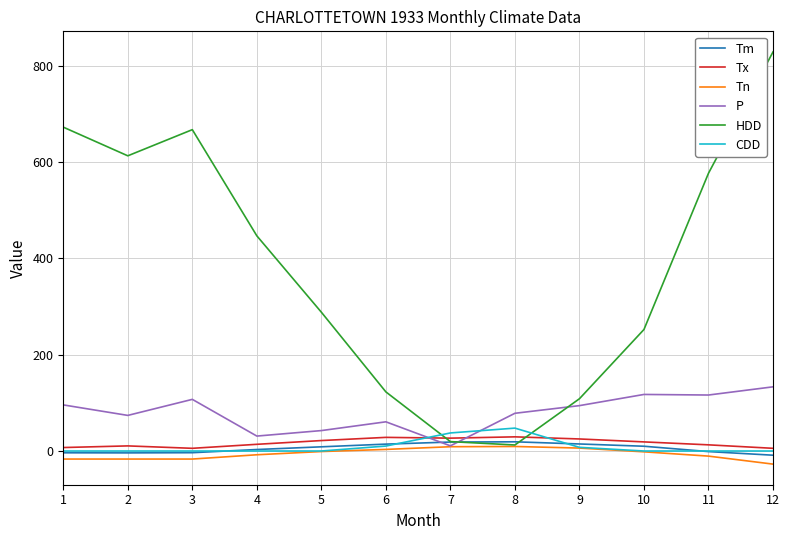

How many categories are shown in the chart?

12